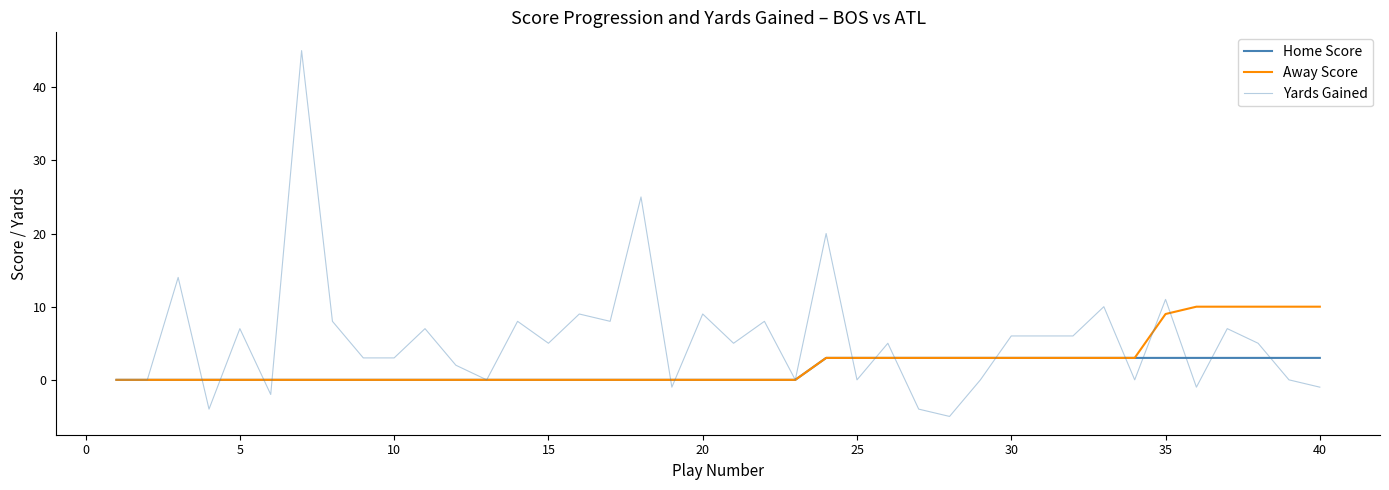

Does the chart have visible grid lines?

No